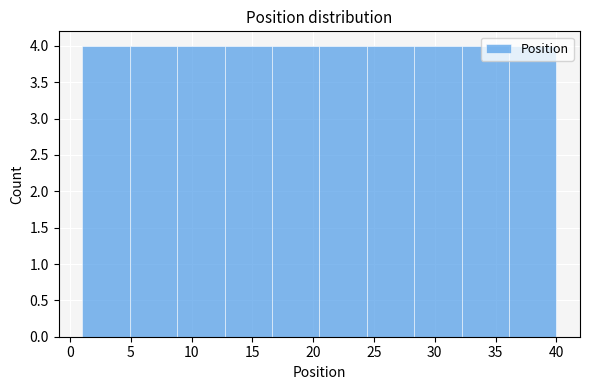

Reading left to right, list every bar in this chart as the range it spans on the x-axis followed by its height. Neither the bar edges nor the heights are printed on the chart, so give them approximately, as read against the axes.

1.0 to 4.9: 4
4.9 to 8.8: 4
8.8 to 12.7: 4
12.7 to 16.6: 4
16.6 to 20.5: 4
20.5 to 24.4: 4
24.4 to 28.3: 4
28.3 to 32.2: 4
32.2 to 36.1: 4
36.1 to 40.0: 4